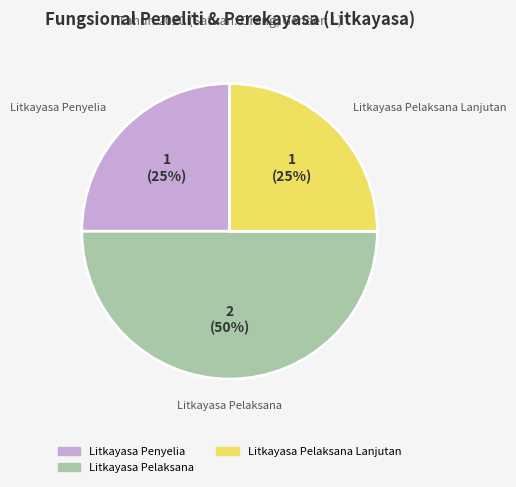

Between Litkayasa Pelaksana Lanjutan and Litkayasa Pelaksana, which is larger?

Litkayasa Pelaksana